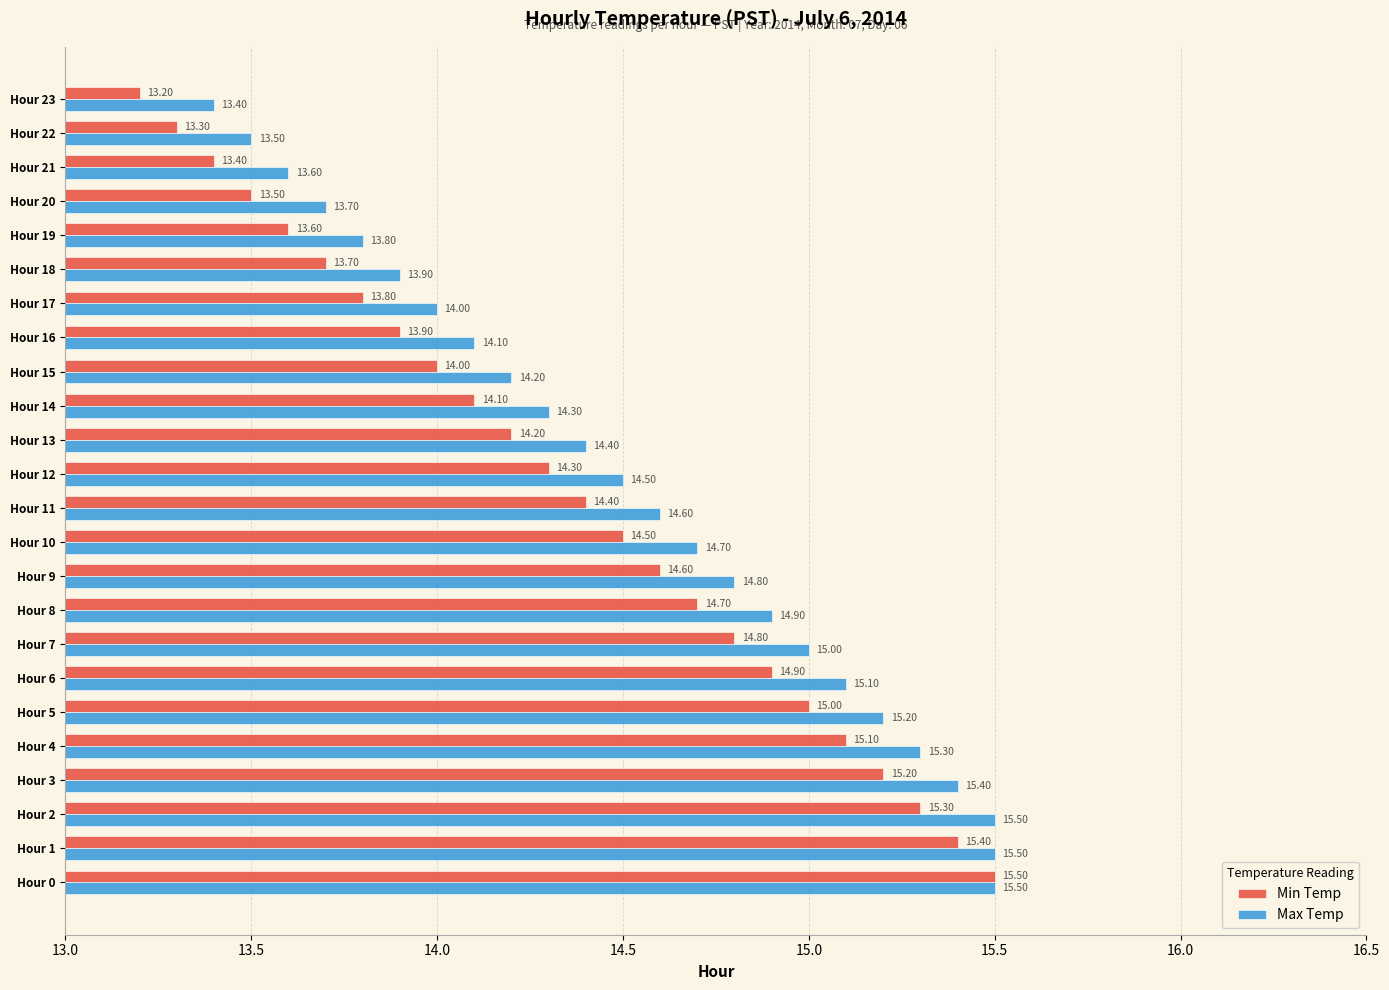

List the series in order of their overall mean, lowest first.

Min Temp, Max Temp